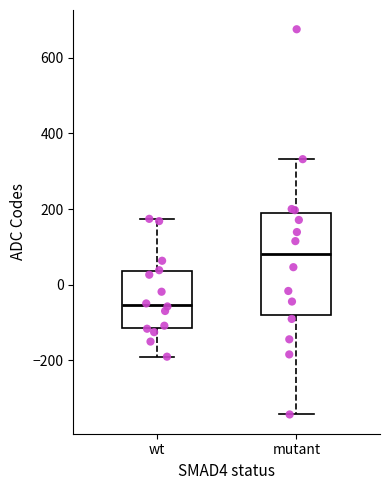

Reading left to right, transcribe this box plot: for each box, give where its median line is, the range the box spans, and where its two whiskers end, as read against the y-axis. The values are not printed on the chart, so give them approximately, as read against the axis.

wt: median -60, box -120 to 40, whiskers -200 to 180
mutant: median 80, box -80 to 200, whiskers -340 to 340